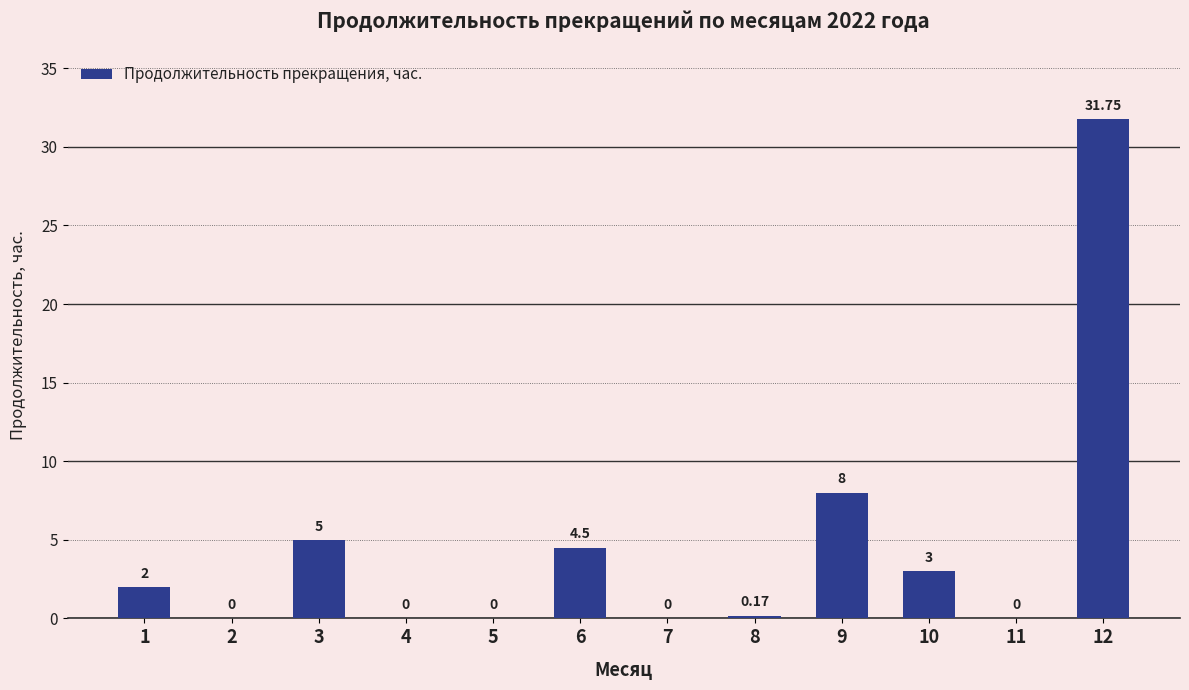

How many positive values are there?

7